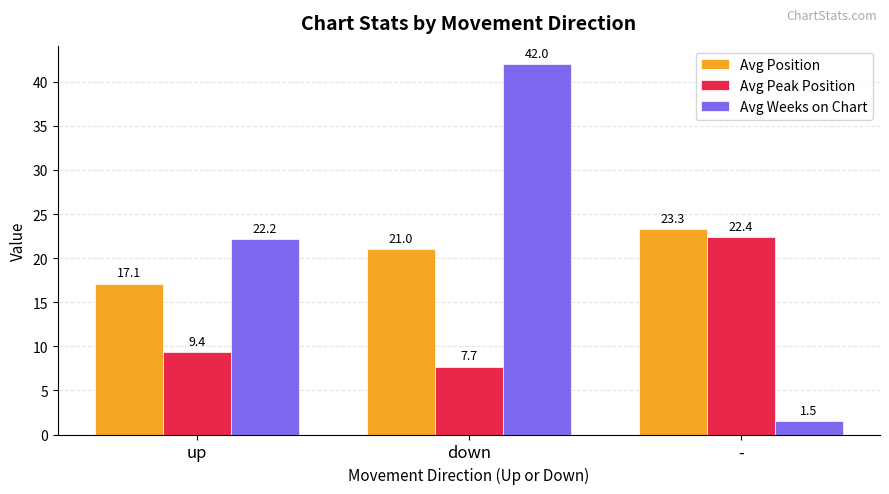

Which series has the largest total across all categories?

Avg Weeks on Chart